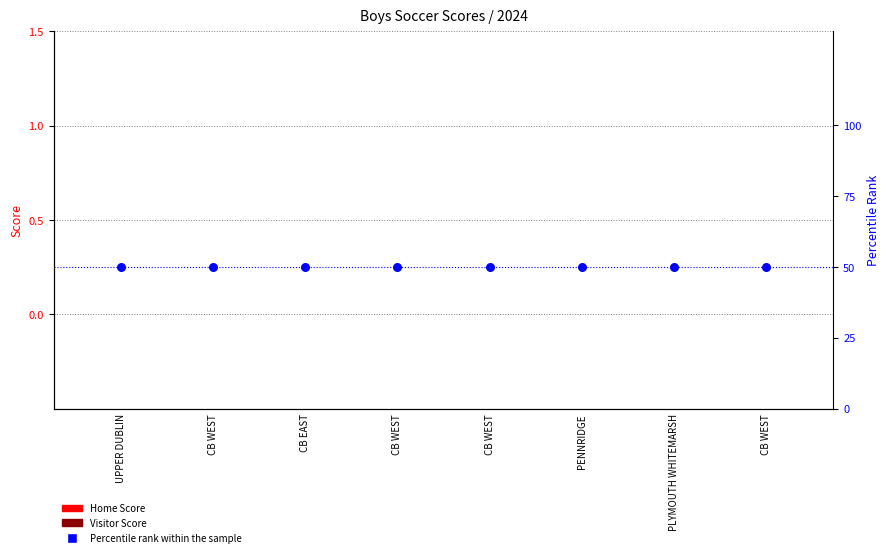

At which category is the sum across all series the highest?

UPPER DUBLIN